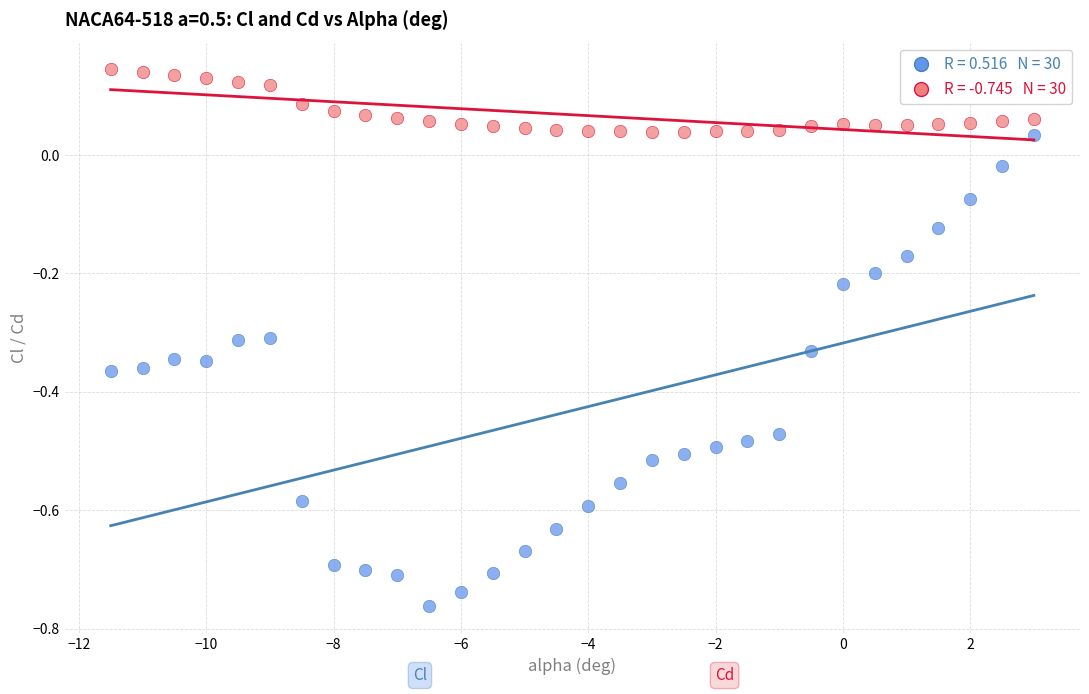

Across all data points, what is the range of X values (max minus min)?

14.5